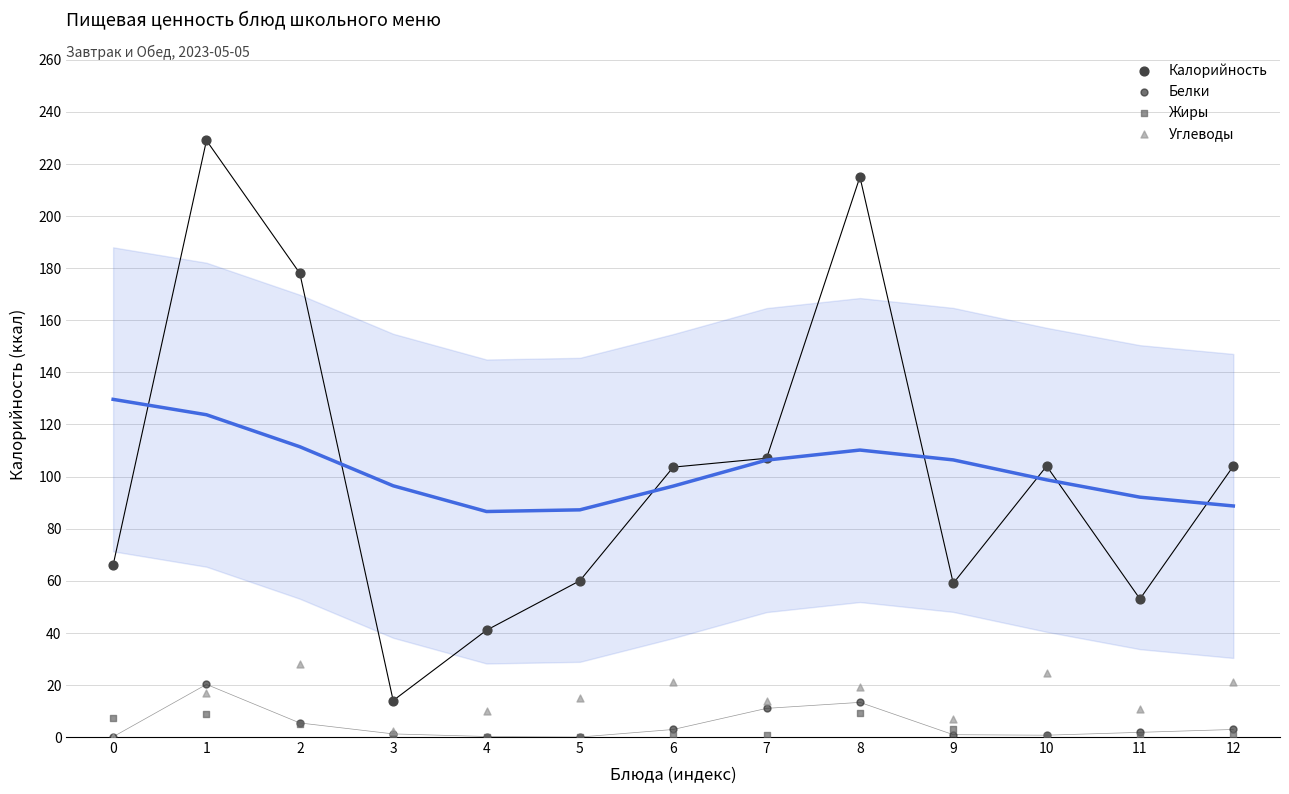

Which series contains the highest Y value?

Калорийность